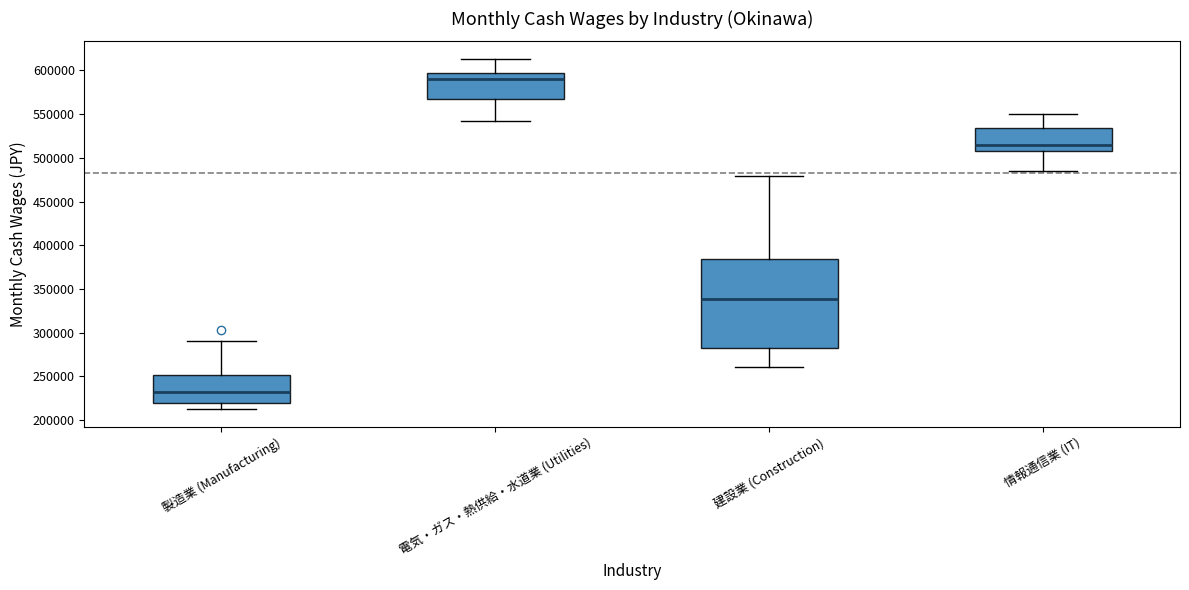

Reading left to right, transcribe this box plot: for each box, give where its median line is, the range the box spans, and where its two whiskers end, as read against the y-axis. The values are not printed on the chart, so give them approximately, as read against the axis.

製造業 (Manufacturing): median 230000, box 220000 to 250000, whiskers 210000 to 290000
電気・ガス・熱供給・水道業 (Utilities): median 590000, box 570000 to 600000, whiskers 540000 to 615000
建設業 (Construction): median 340000, box 280000 to 385000, whiskers 260000 to 480000
情報通信業 (IT): median 515000, box 510000 to 535000, whiskers 485000 to 550000